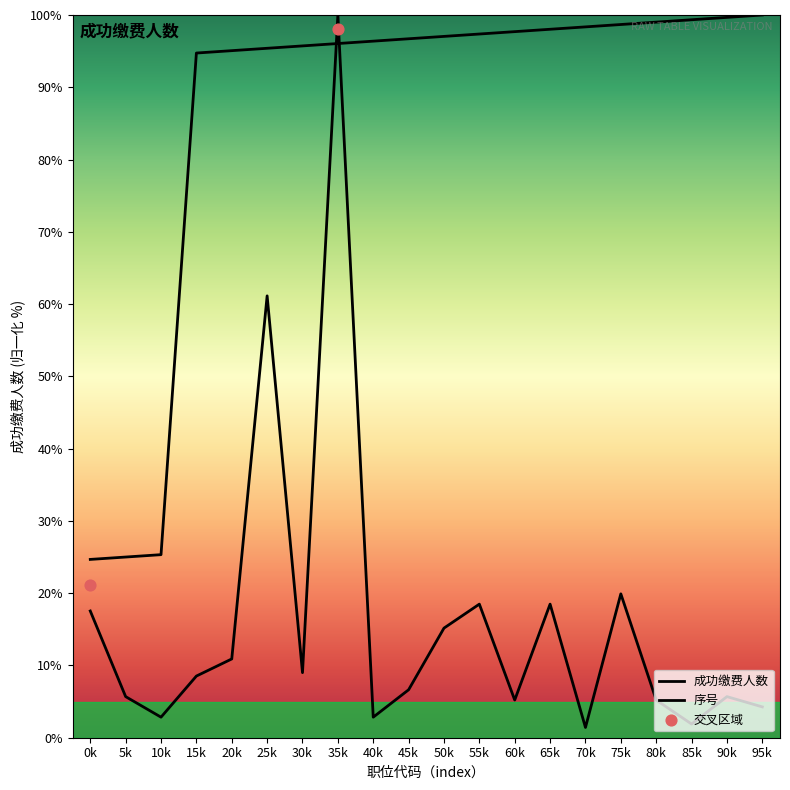

Which series reaches the minimum Y coordinate?

成功缴费人数